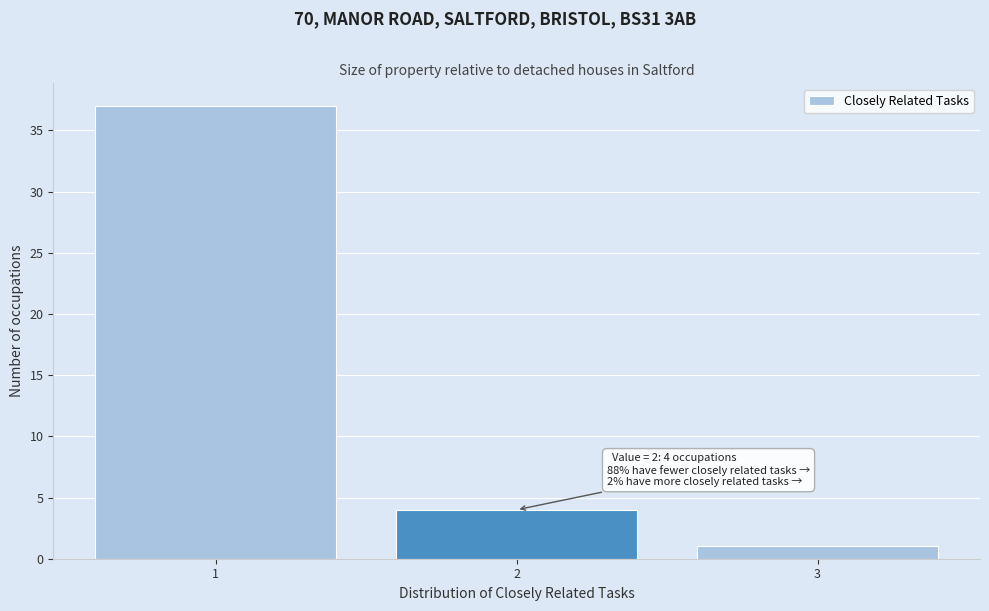

Reading right to left, transcribe all the data shown in this chart.

1	4	37